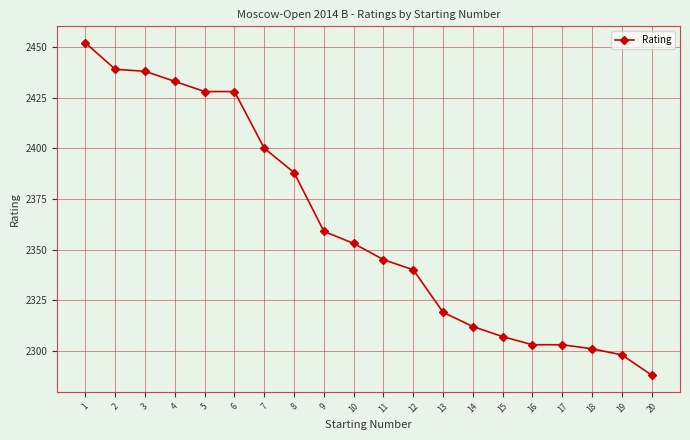

Does the chart have visible grid lines?

Yes